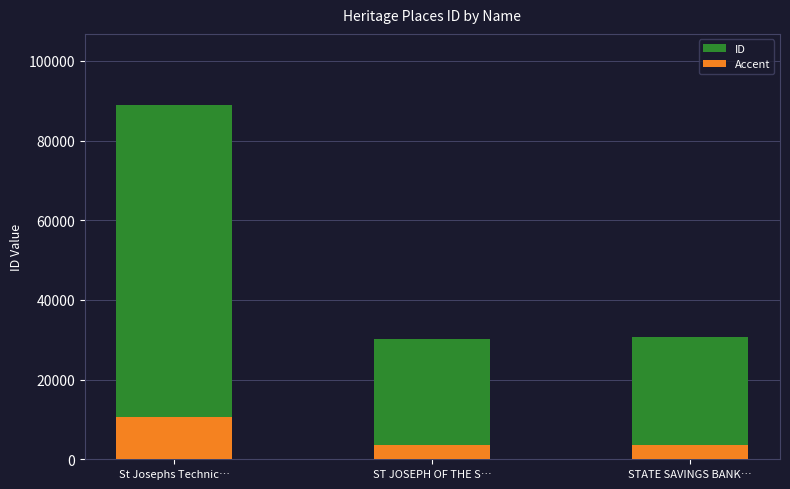

At which label does ID first exceed 30732?

St Josephs Technic…